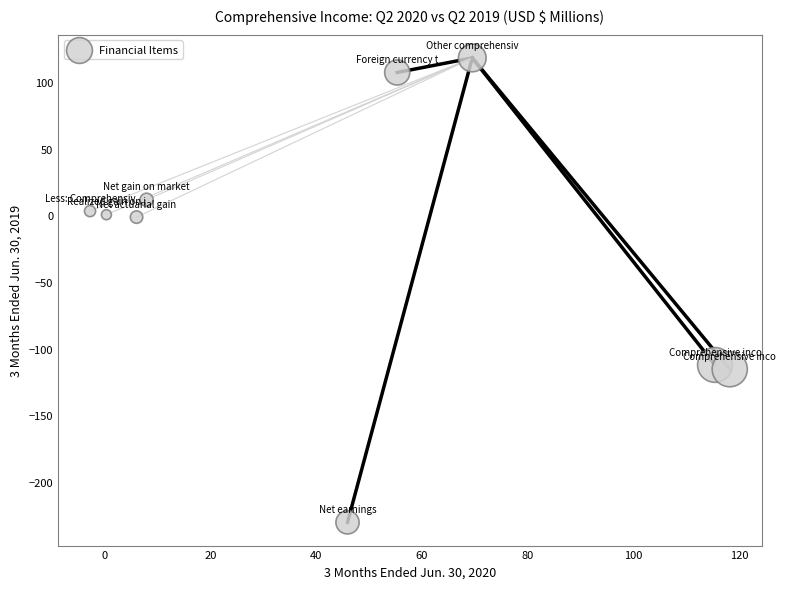

What is the range of Y values (max minus min)?

348.4